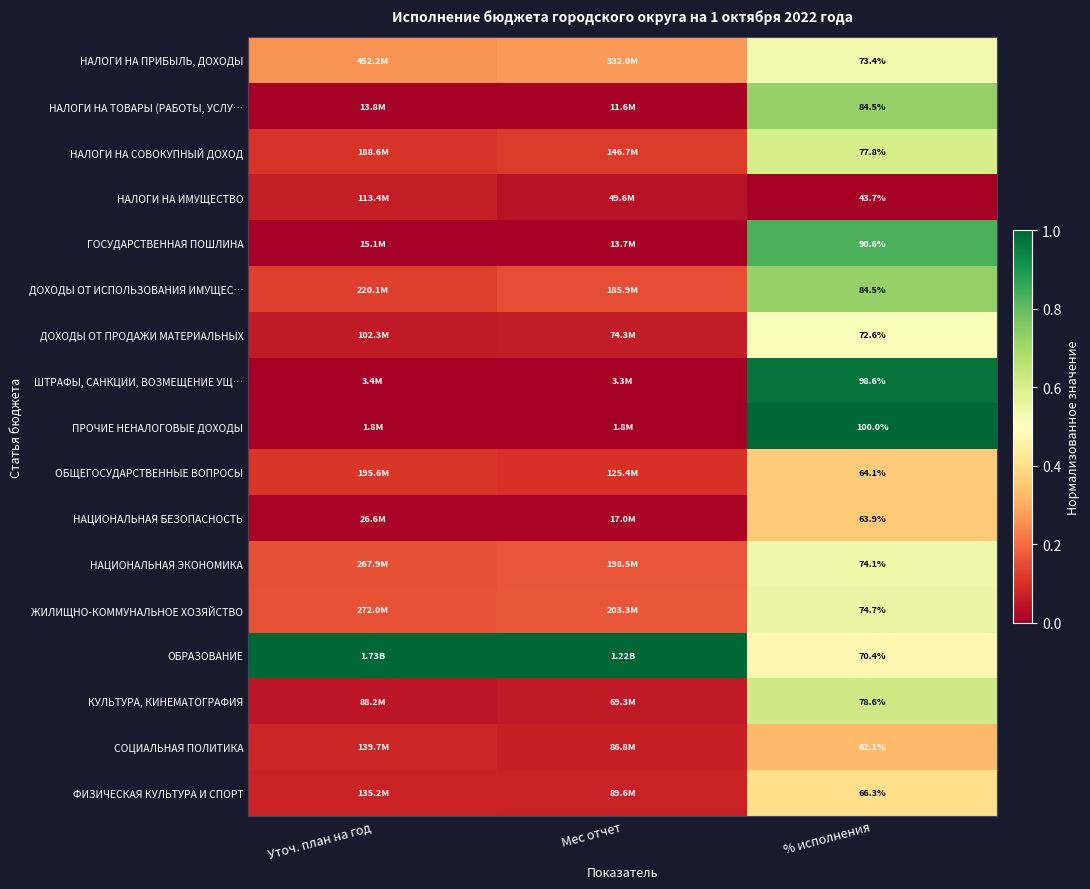

Is it true that ДОХОДЫ ОТ ПРОДАЖИ МАТЕРИАЛЬНЫХ equals 0.9 at % исполнения?

False